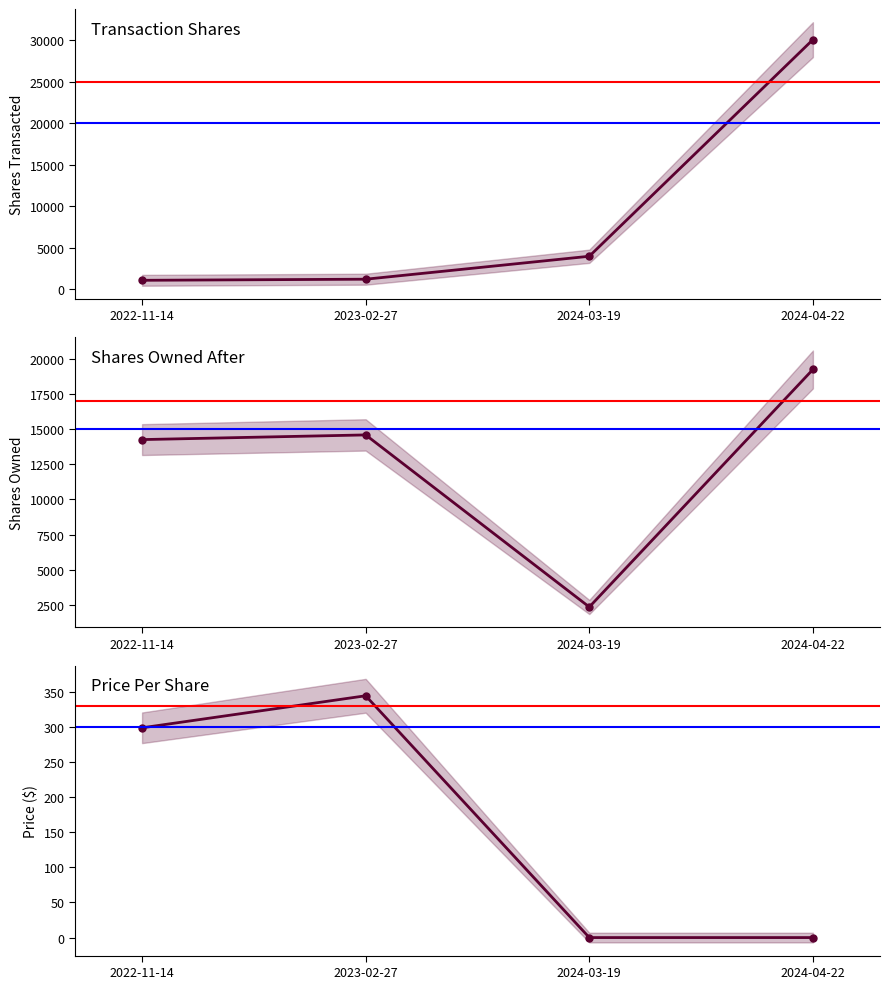

Reading right to left, extract all data points from this chart.

transactionShares: 30100.0	3975.0	1208.0	1076.0
sharesOwnedFollowingTransaction: 19226.0	2355.0	14577.0	14245.0
transactionPricePerShare: 0.0	0.0	344.7	299.0